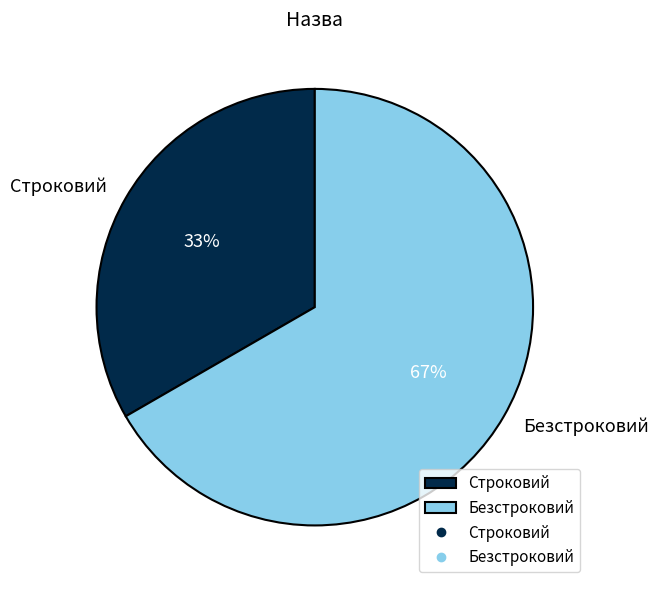

What is the majority slice?

Безстроковий